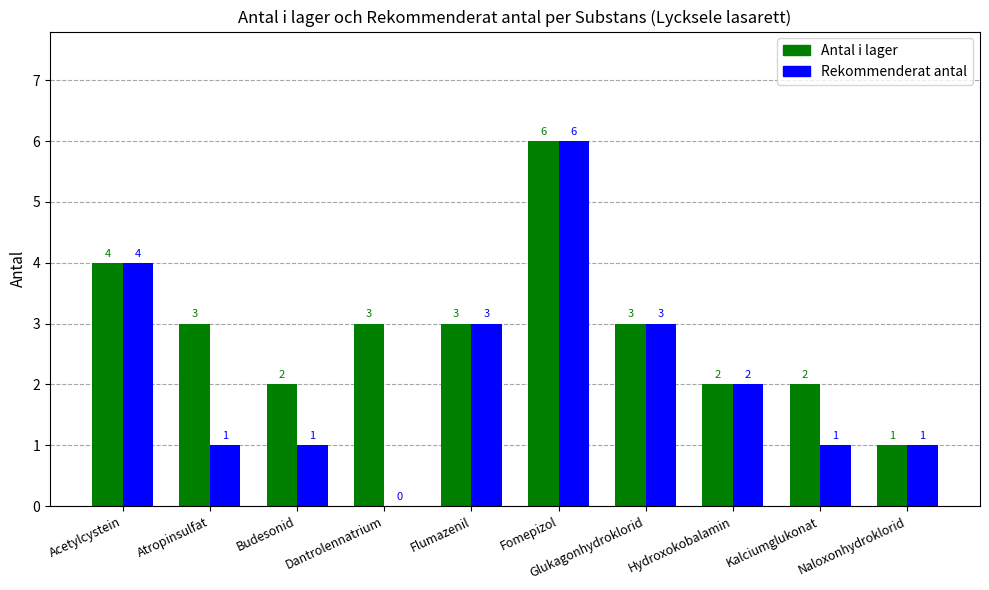

What is the maximum value for Rekommenderat antal?

6